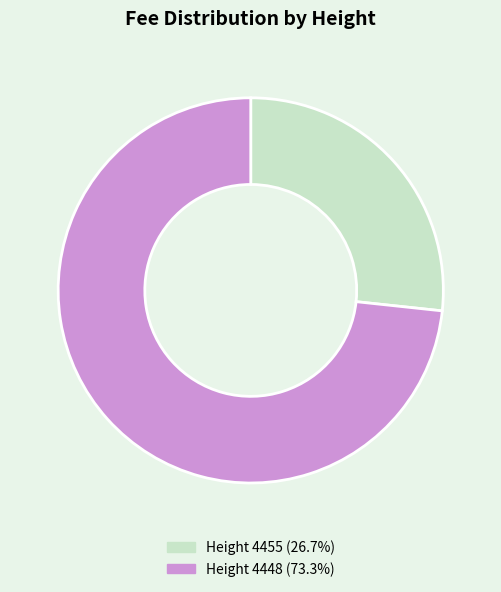

Do Height 4455 (26.7%) and Height 4448 (73.3%) together represent more than half of the pie?

Yes